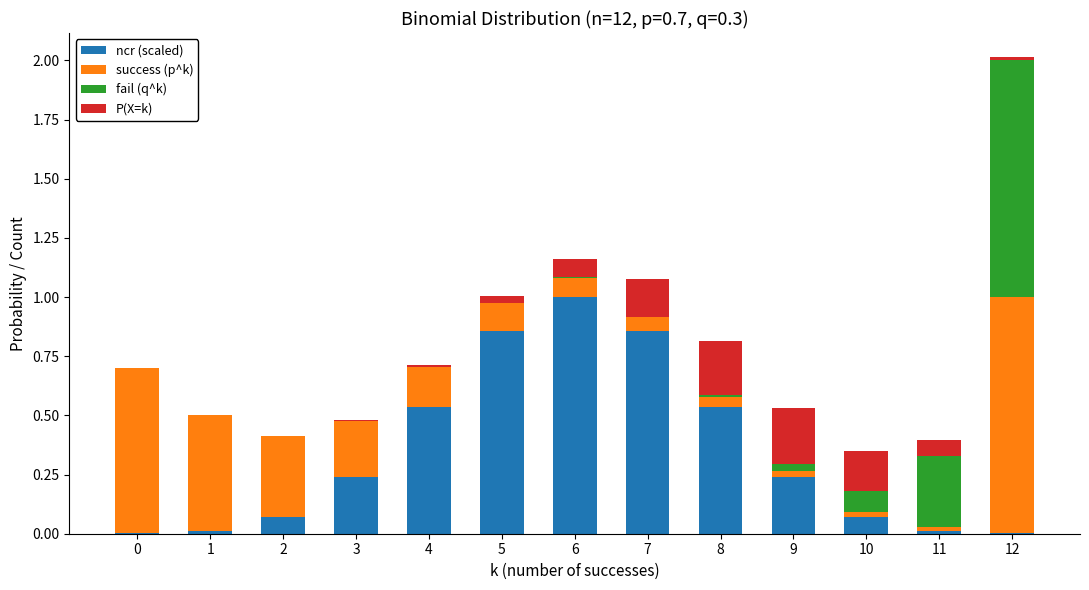

At which category is the sum across all series the highest?

12